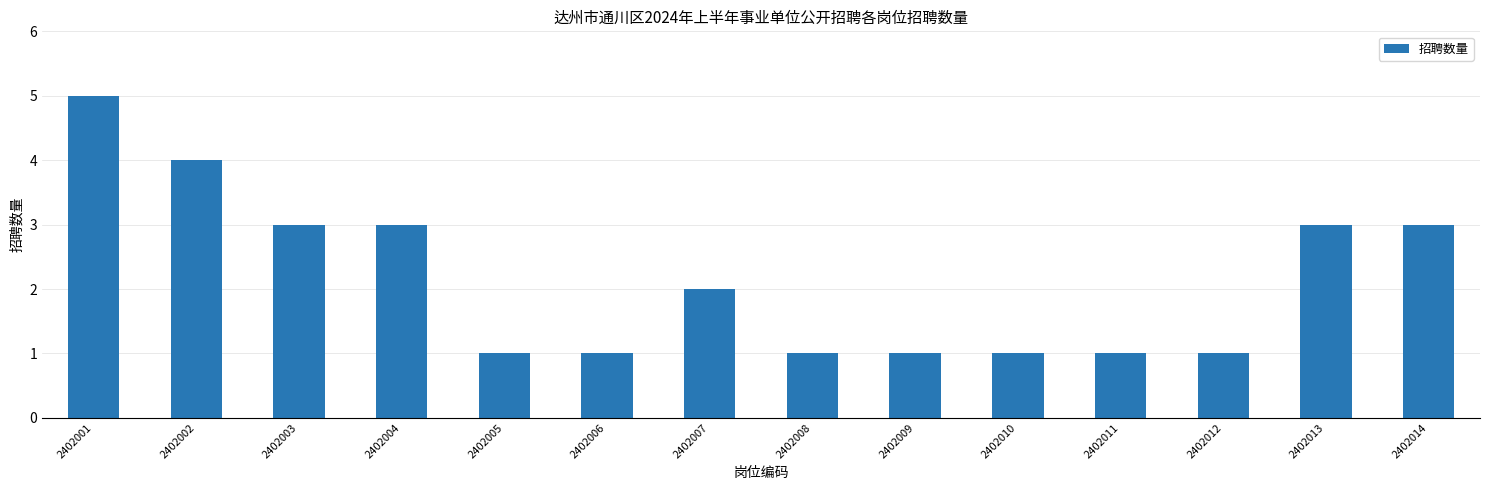

What is the value of the 5th bar from the left?

1